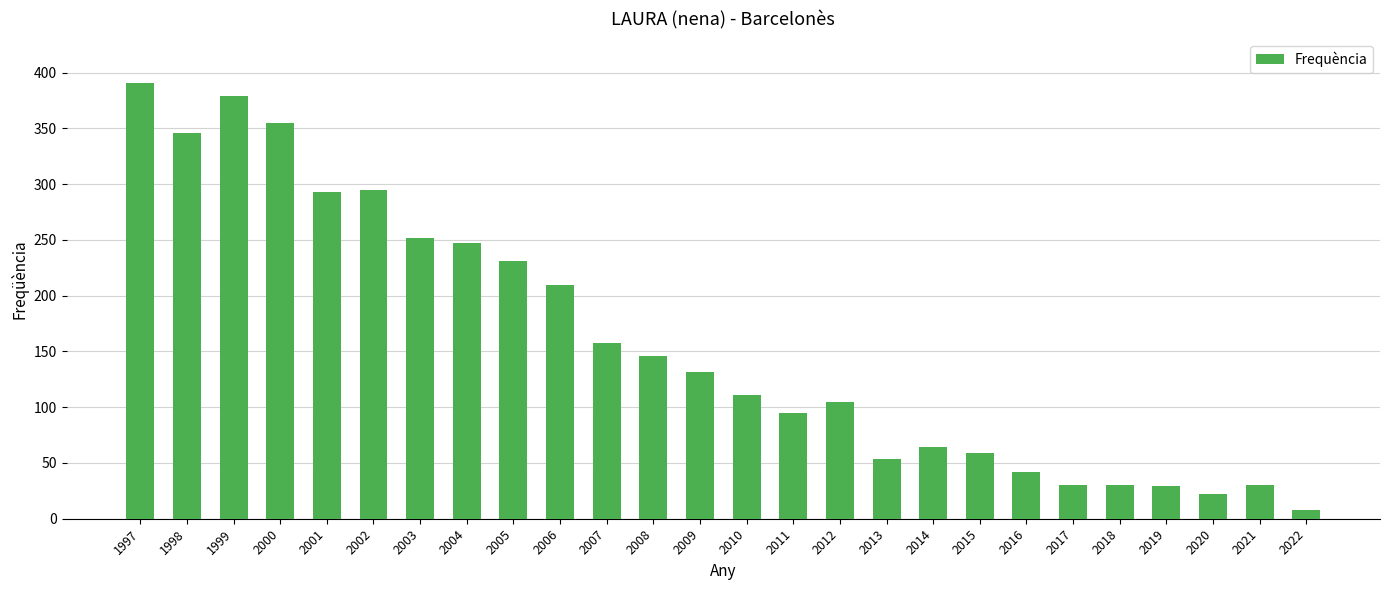

The chart shows a value of 42 at 2016. True or false?

True